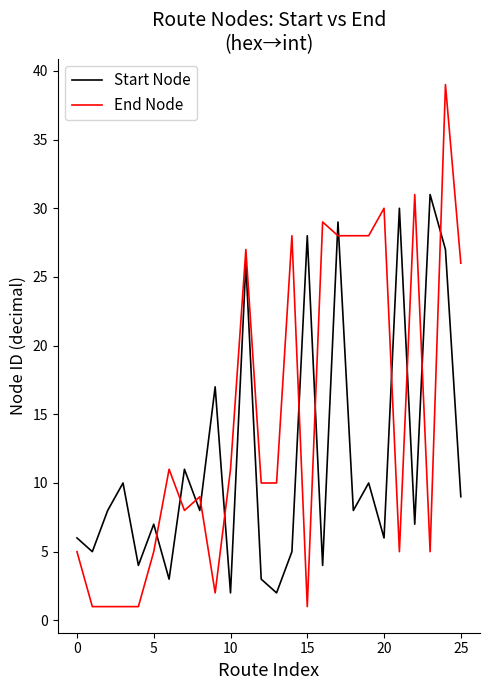

What is the maximum value shown in the chart?

39